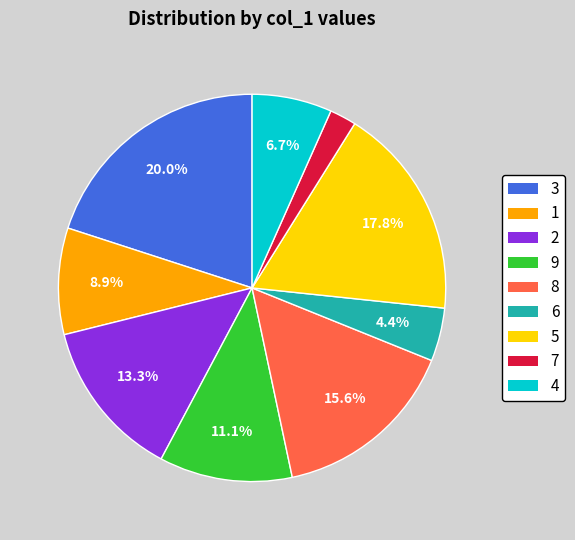

To the nearest percent, what is the average slice percentage?

11%